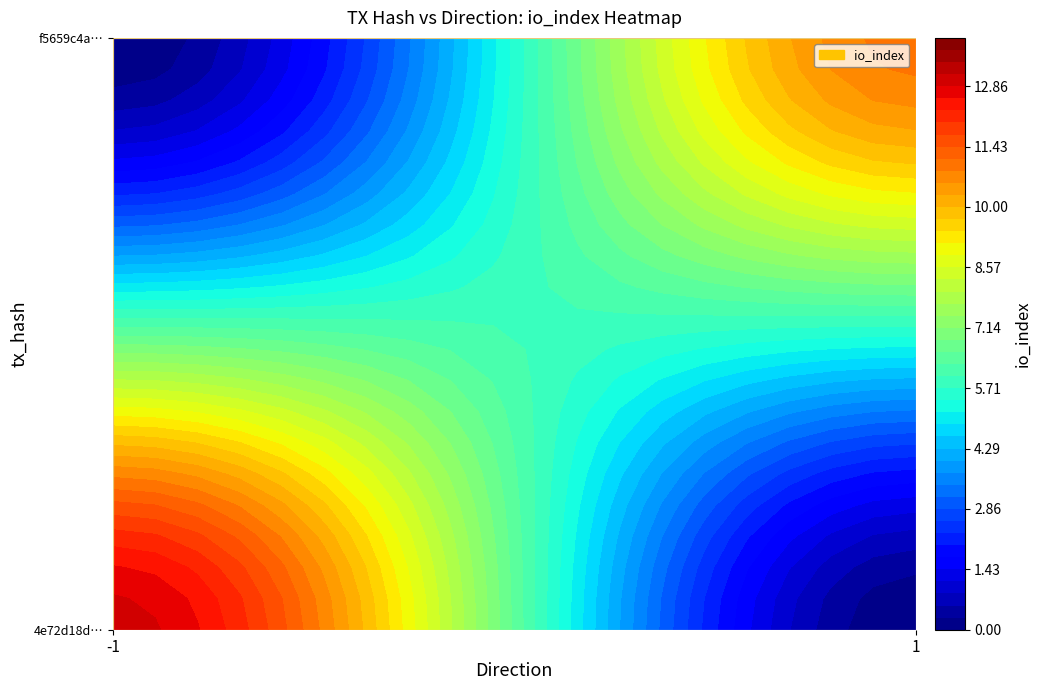

How many categories are shown in the chart?

2